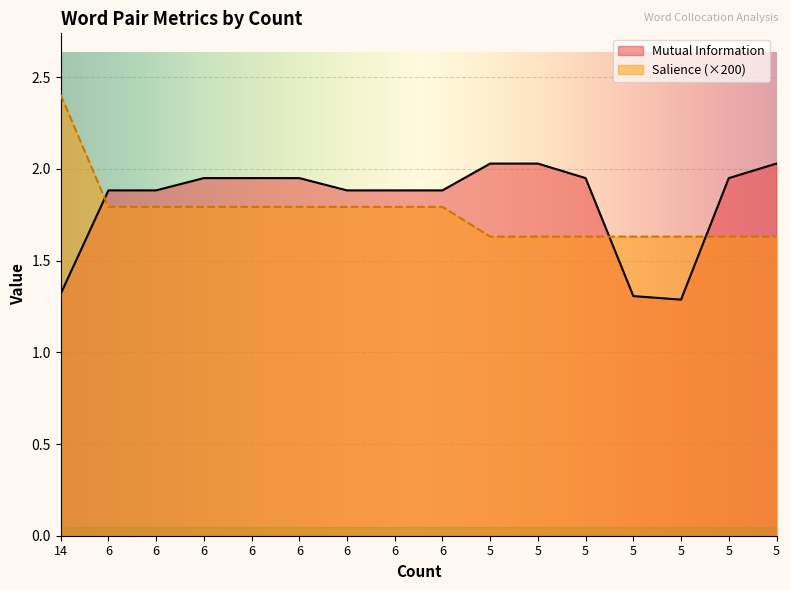

What is the total value across all series at 5?

3.7